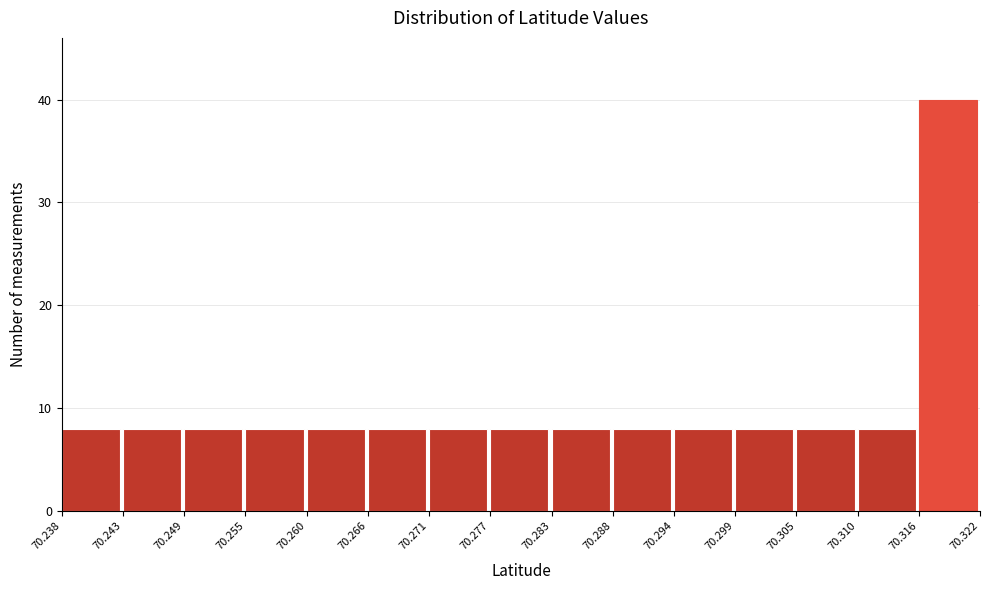

Reading left to right, list every bar in this chart as the range it spans on the x-axis followed by its height. The values are not printed on the chart, so give them approximately, as read against the axis.

70.238 to 70.243: 8
70.243 to 70.249: 8
70.249 to 70.255: 8
70.255 to 70.260: 8
70.260 to 70.266: 8
70.266 to 70.271: 8
70.271 to 70.277: 8
70.277 to 70.283: 8
70.283 to 70.288: 8
70.288 to 70.294: 8
70.294 to 70.299: 8
70.299 to 70.305: 8
70.305 to 70.310: 8
70.310 to 70.316: 8
70.316 to 70.322: 40